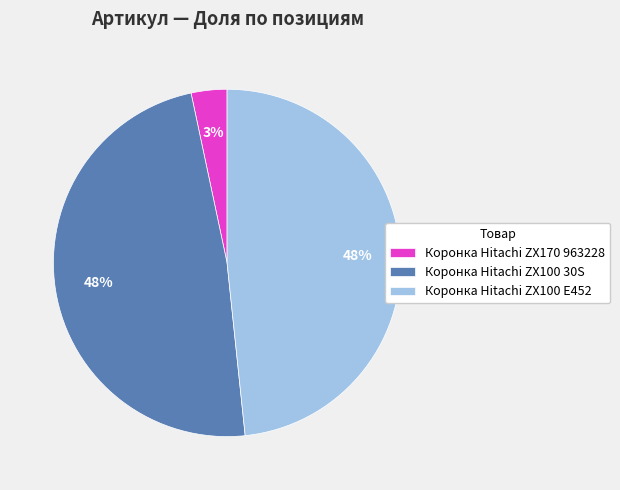

Which has a higher value, Коронка Hitachi ZX100 30S or Коронка Hitachi ZX170 963228?

Коронка Hitachi ZX100 30S